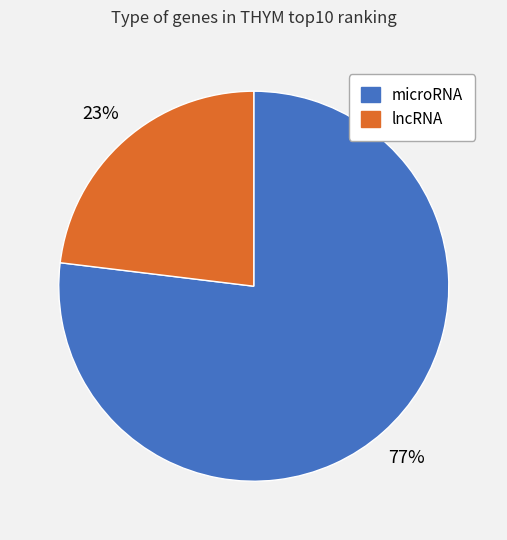

What percentage is the lncRNA slice, to the nearest percent?

23%